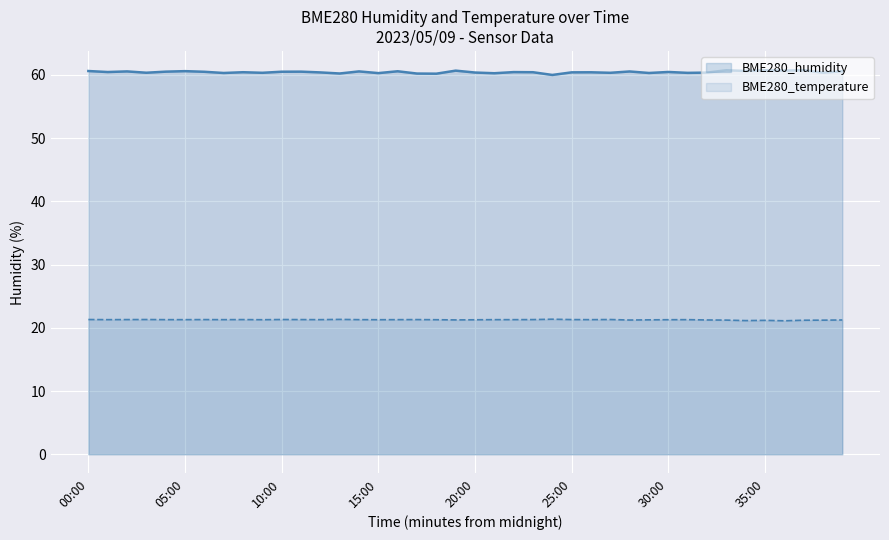

Where is the first local minimum for BME280_humidity?

01:00